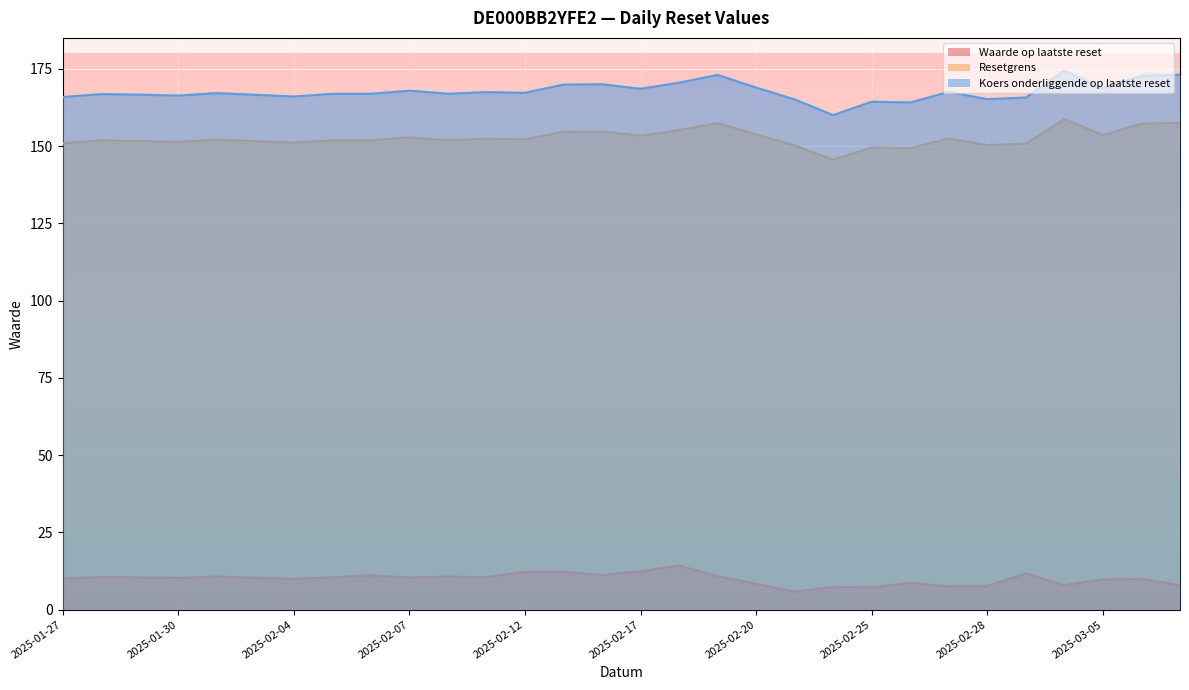

At how many categories does at least one series exceed 121?

30